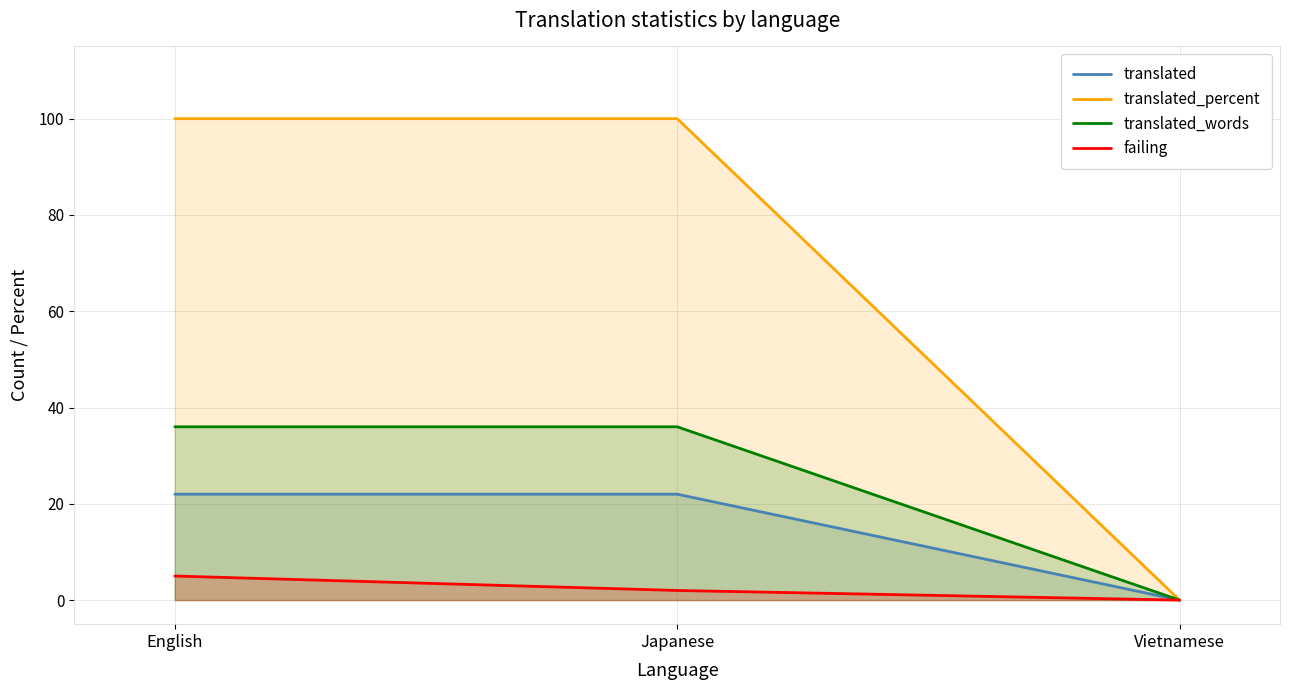

The translated_words series shows 36 at English. True or false?

True